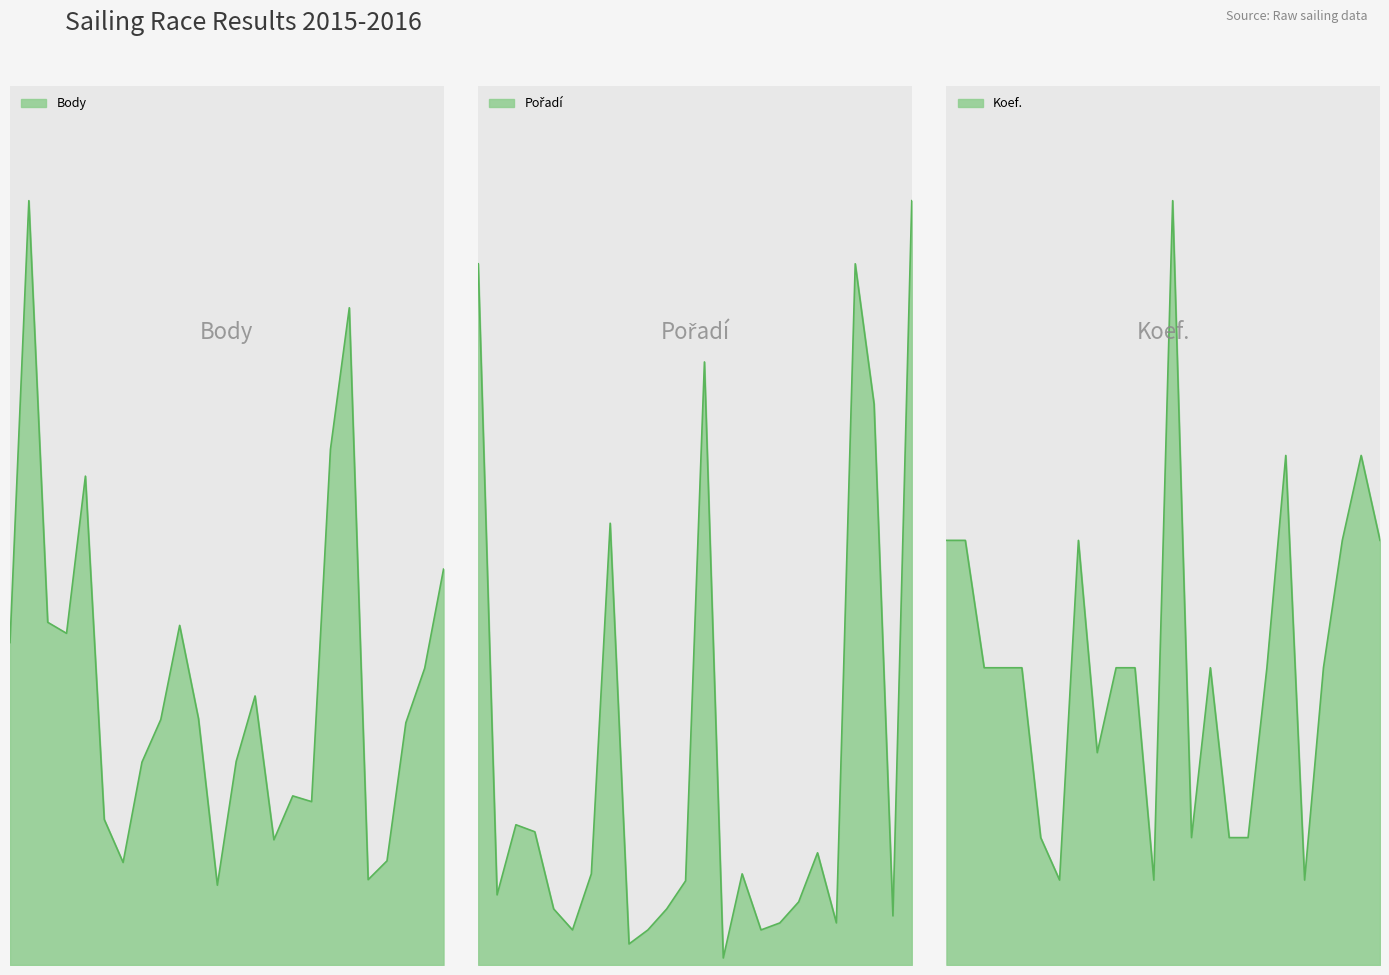

What is the maximum value for Koef.?

18